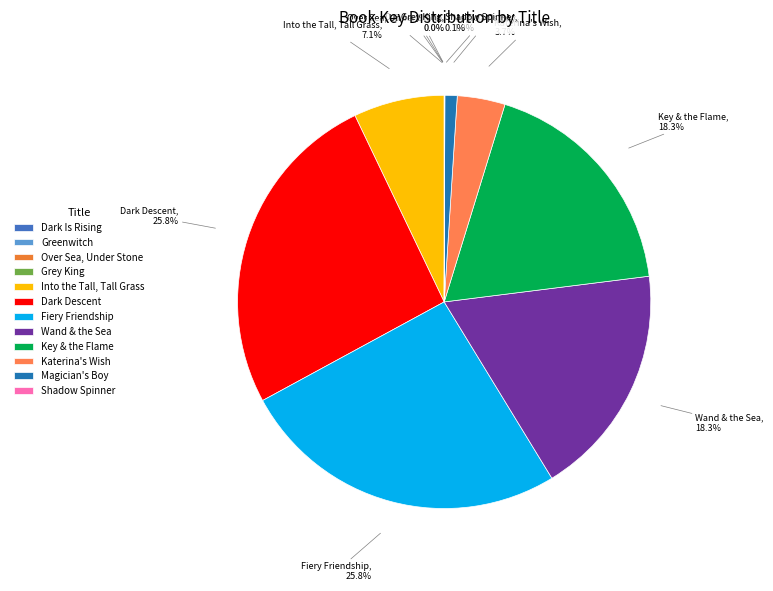

Is there a majority slice in this chart?

No